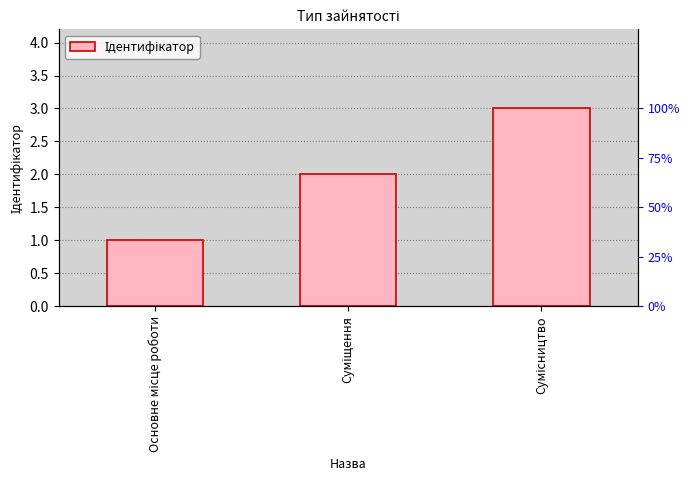

Does the chart contain any negative values?

No